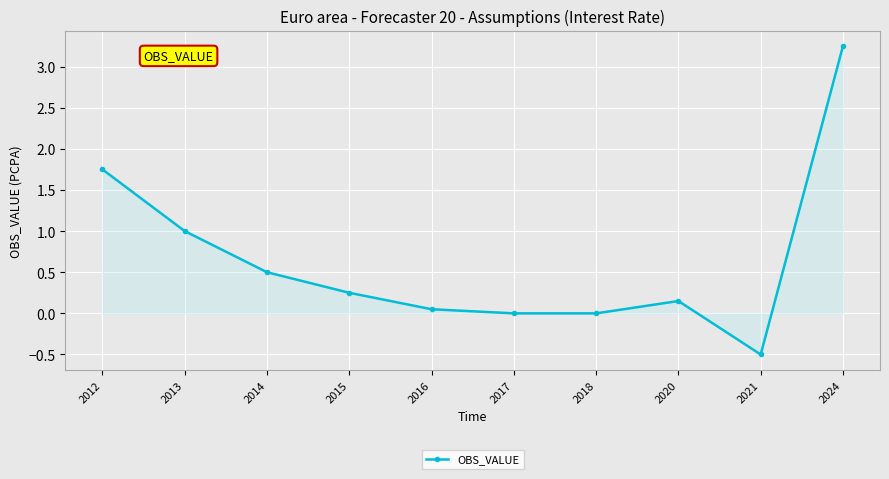

What is the value of the 2nd point from the left?

1.0